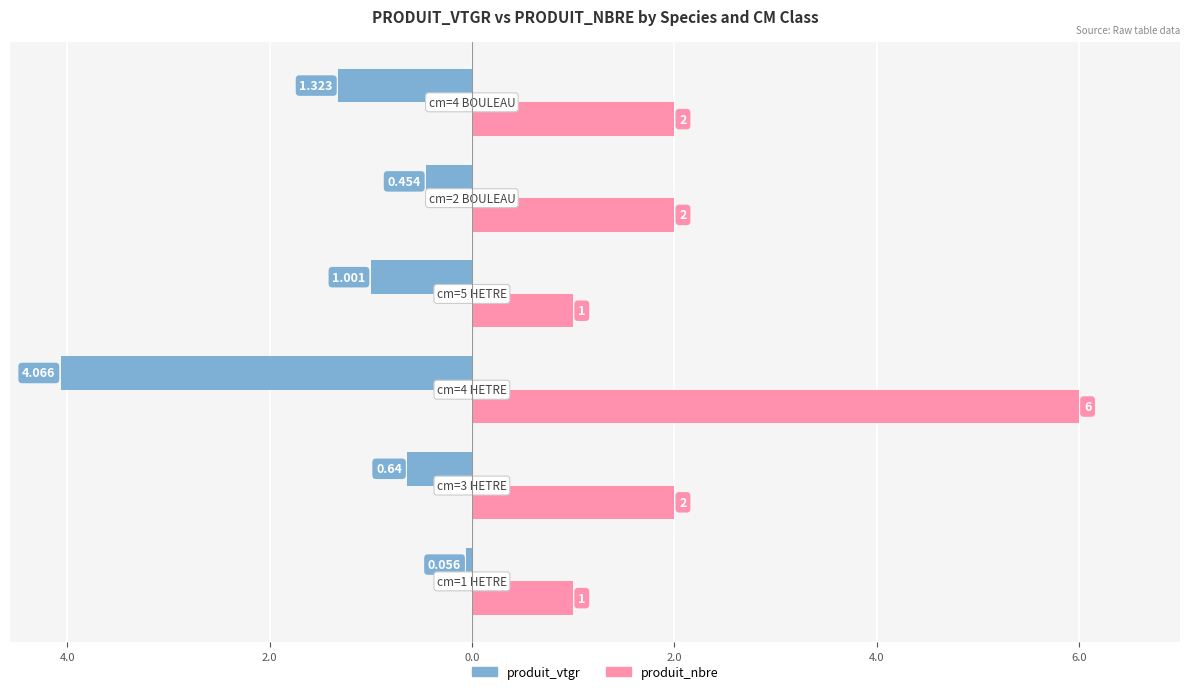

What are all the series names shown in the legend?

produit_vtgr, produit_nbre